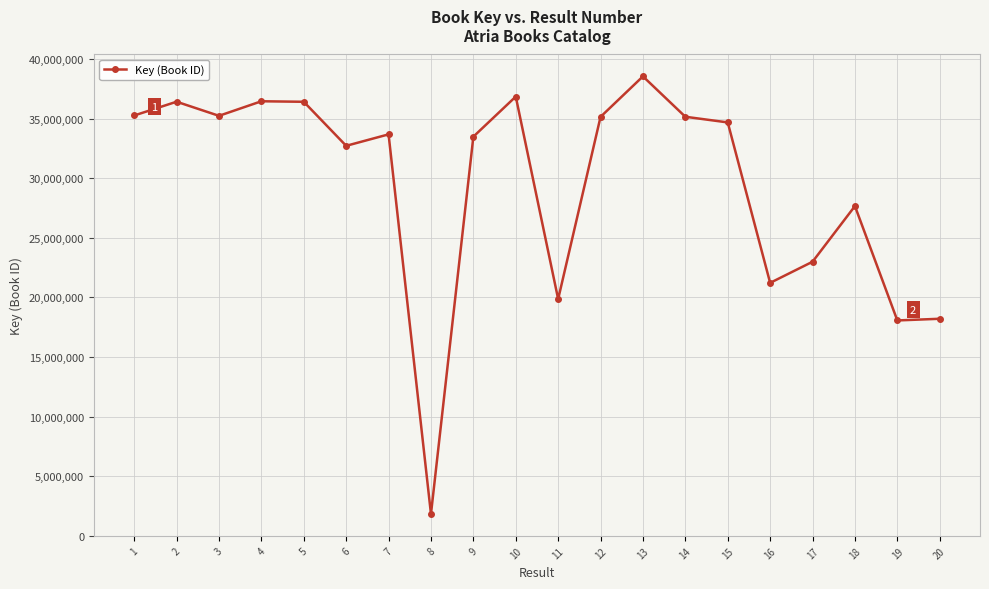

Is it true that the value at 3 is 14723550?

False